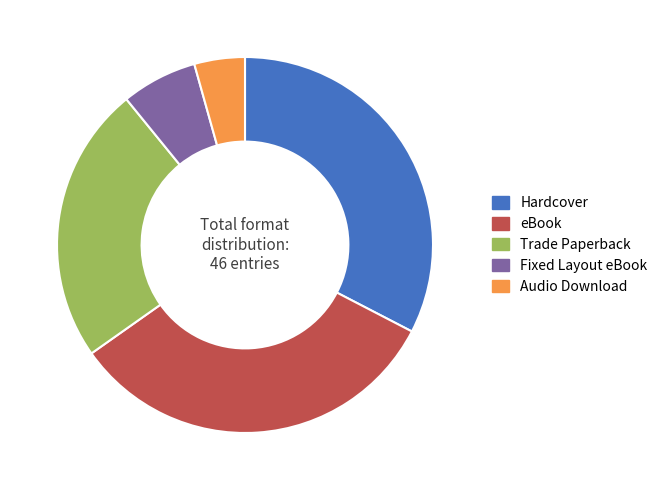

Is it true that Audio Download is 4% of the pie?

True